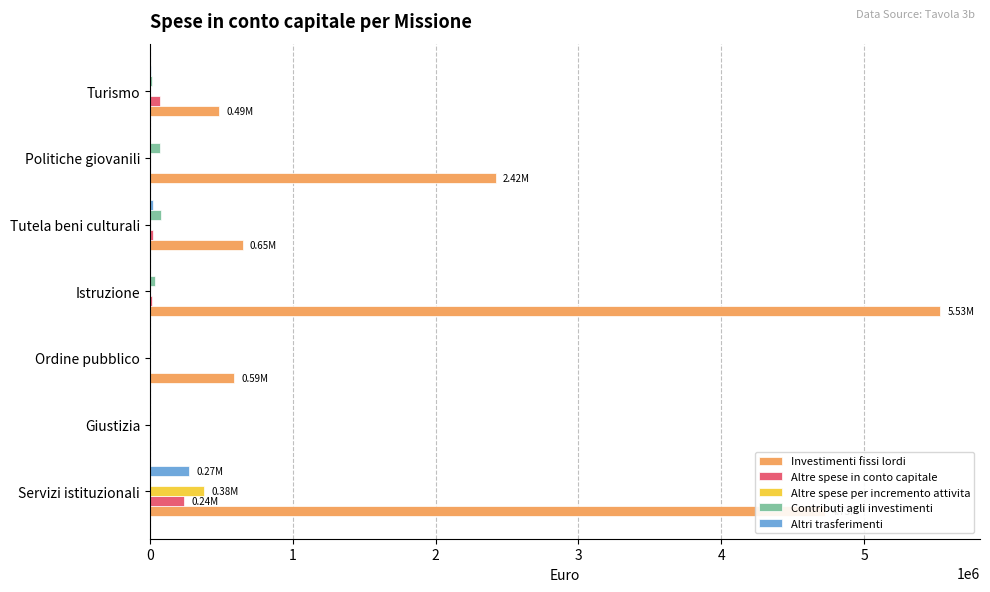

What is the sum of all Altre spese in conto capitale values?

343933